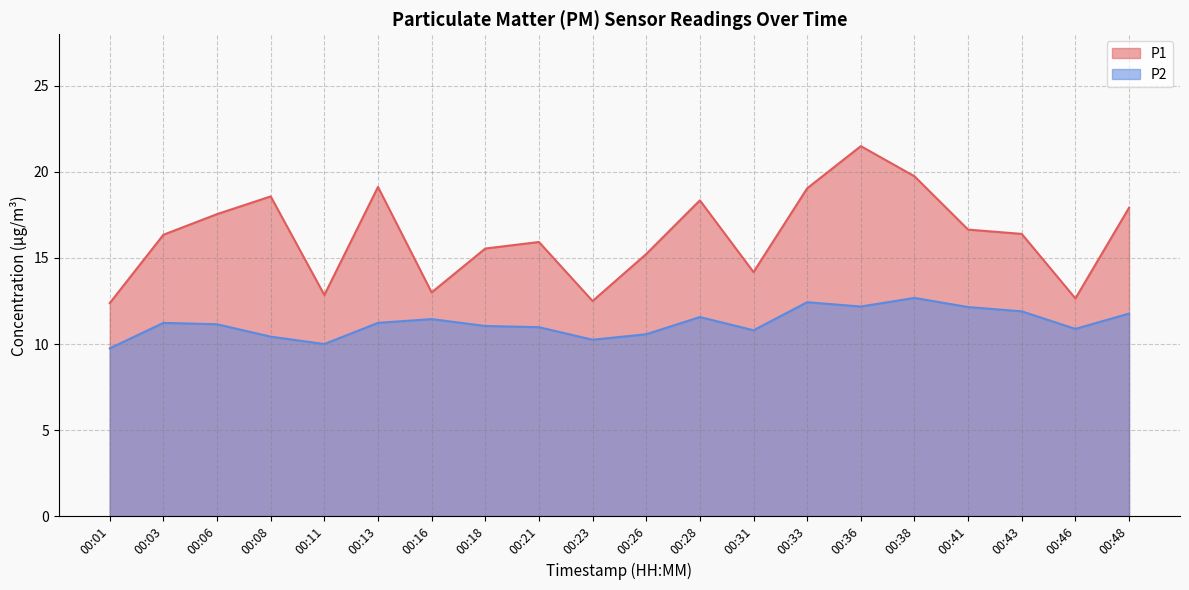

What are all the series names shown in the legend?

P1, P2